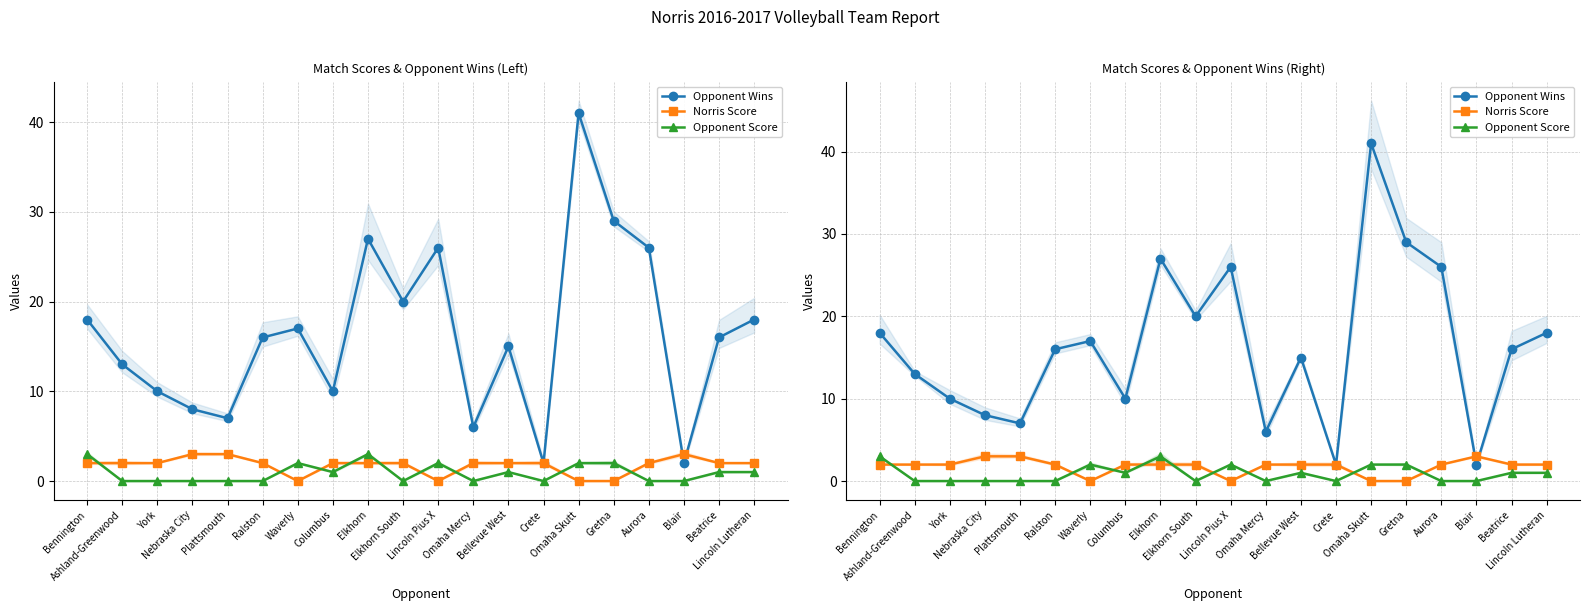

What is the label of the 5th point from the right?

Gretna